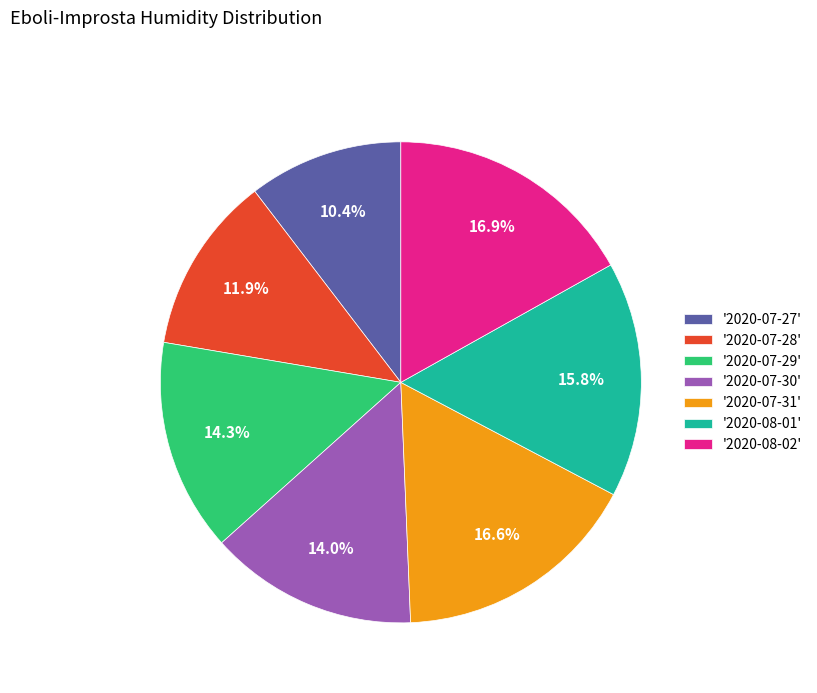

Which category has the smallest portion of the pie?

'2020-07-27'